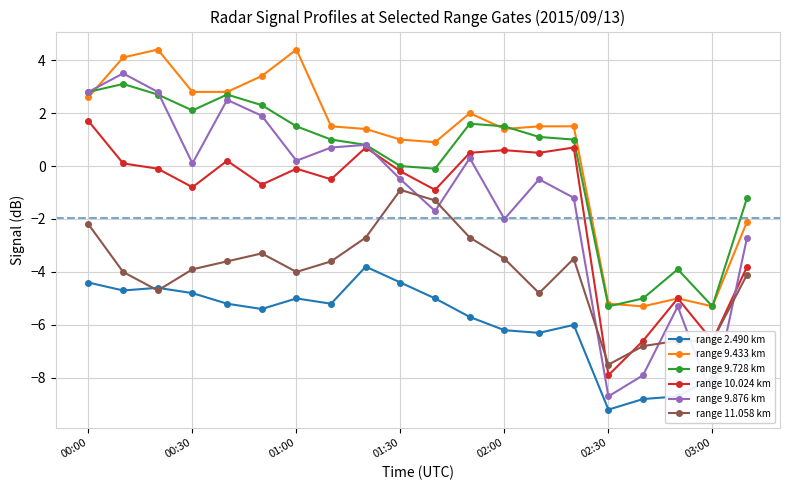

Rank the series at 00:00 from highest to lowest value.

range 9.728 km, range 9.876 km, range 9.433 km, range 10.024 km, range 11.058 km, range 2.490 km